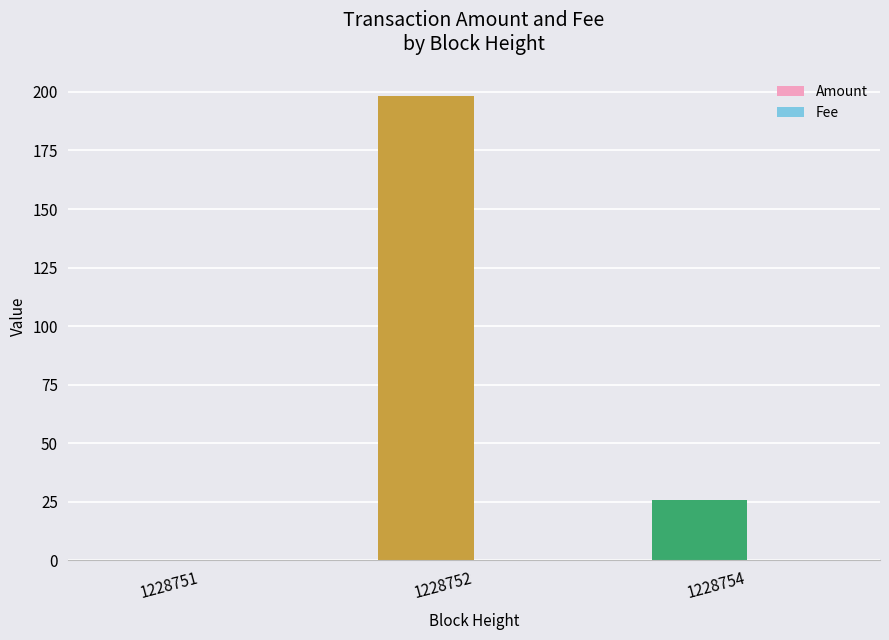

Are the bars horizontal?

No